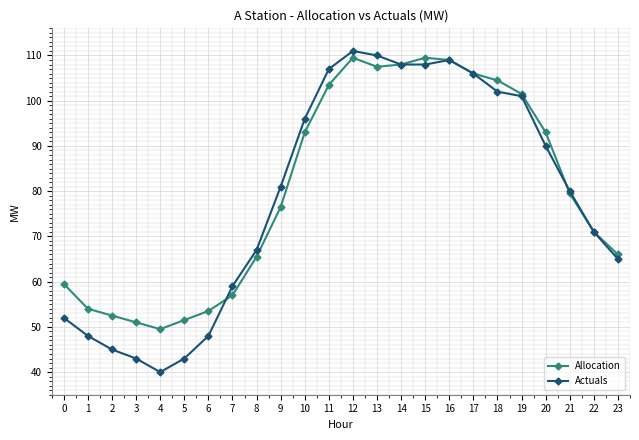

What is the sum of the Allocation values at 14 and 9?

184.5